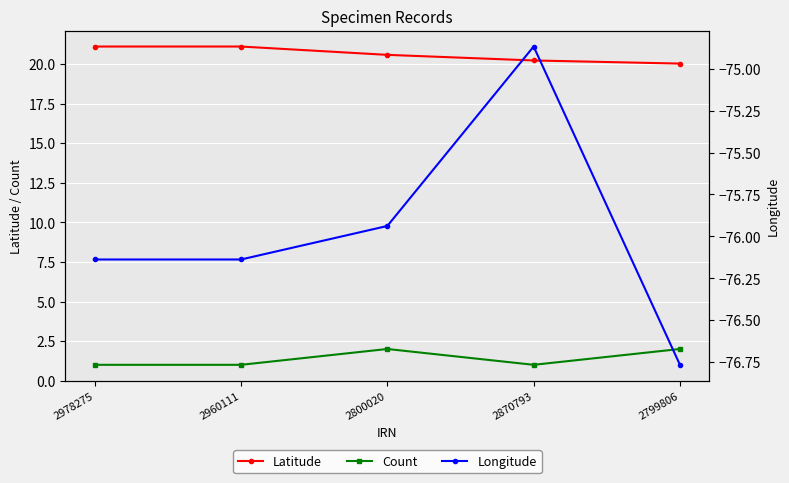

How many interior local peaks does the Count series have?

1